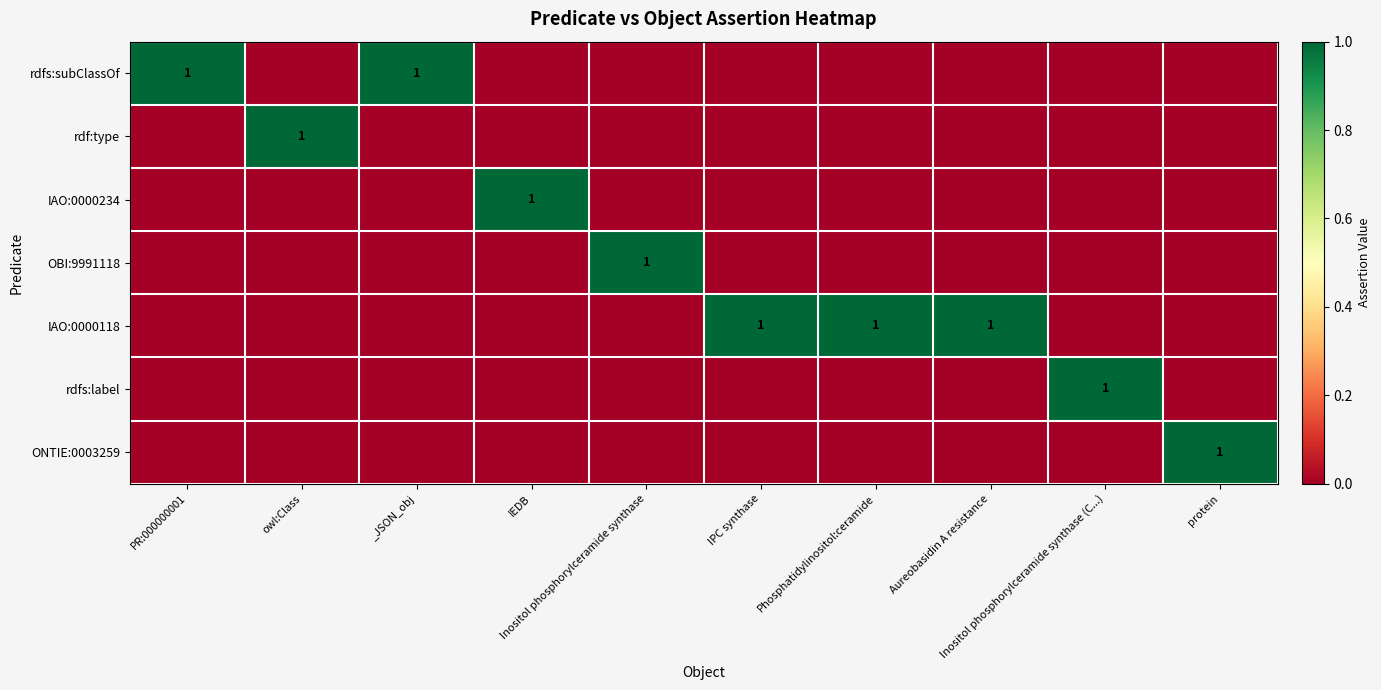

At which category is the sum across all series the highest?

PR:000000001